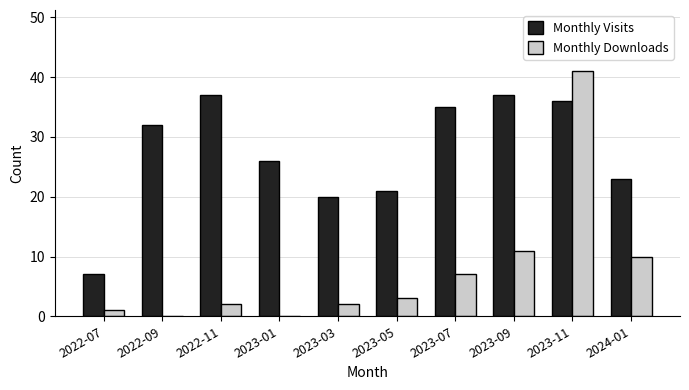

Is it true that Monthly Downloads equals 3 at 2023-05?

True